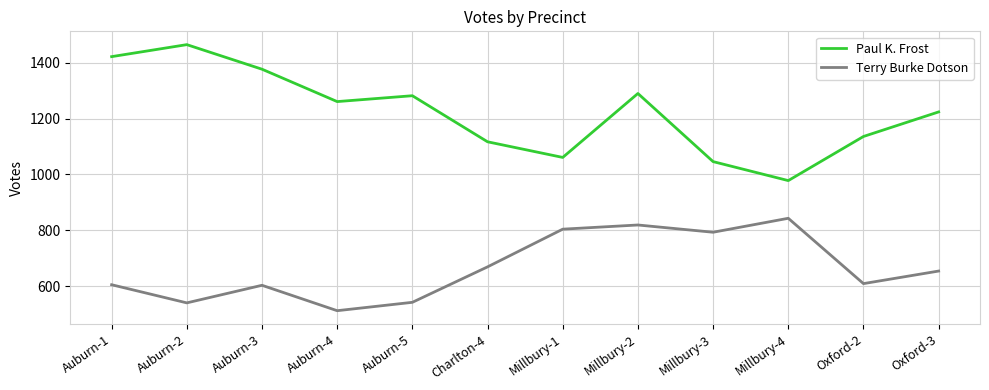

Which series has the largest range (max minus min)?

Paul K. Frost